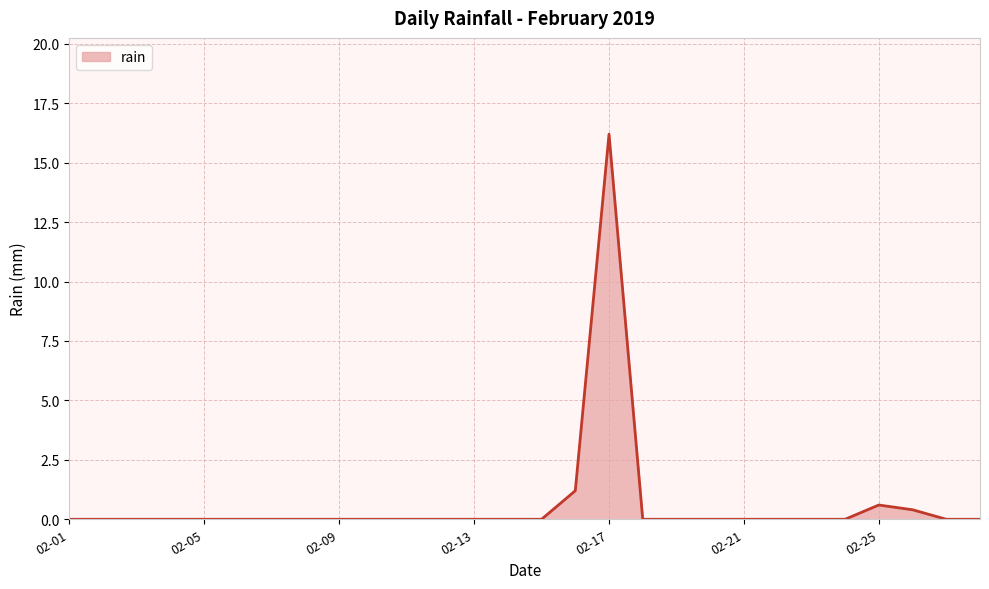

What is the maximum value shown in the chart?

16.2